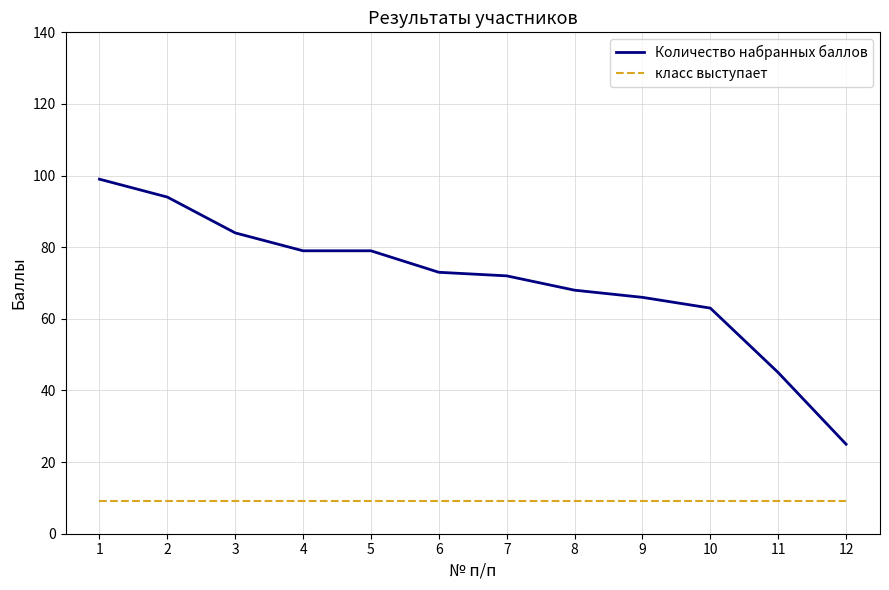

Rank the series by their maximum value, from lowest to highest.

класс выступает, Количество набранных баллов